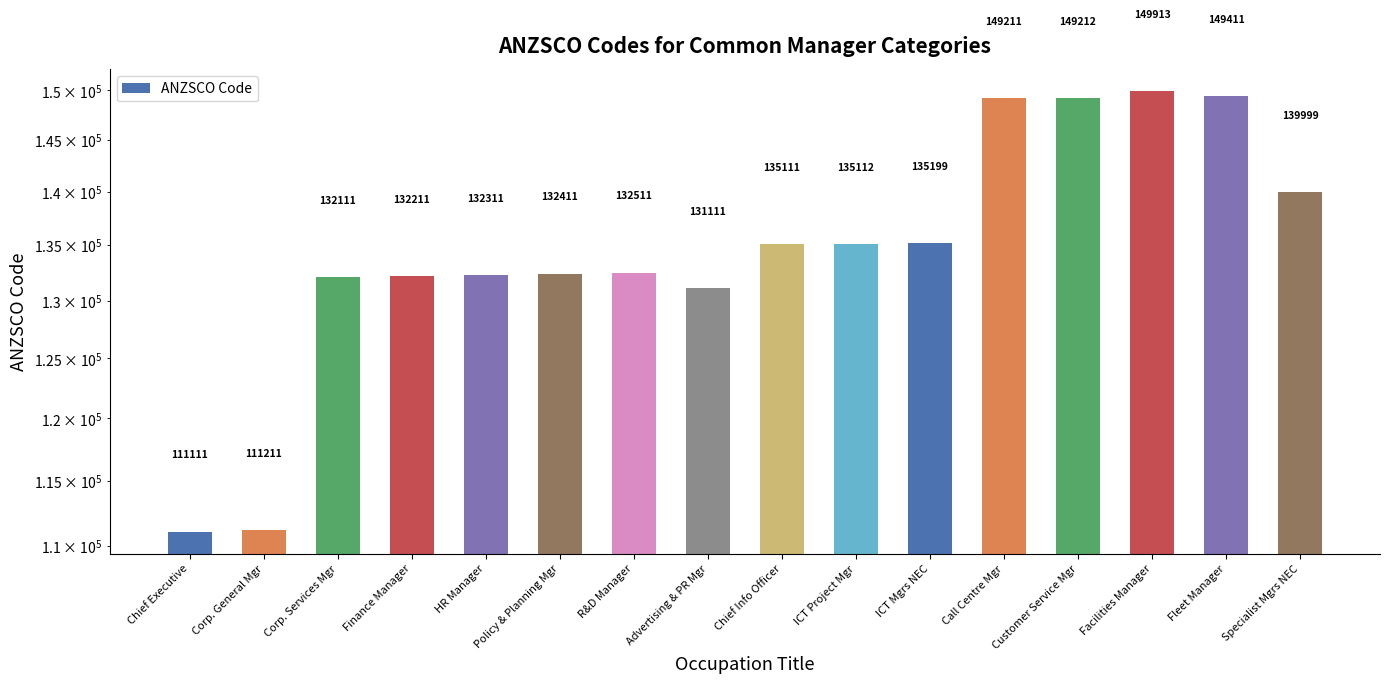

Which category has the lowest value across all series?

Chief Executive